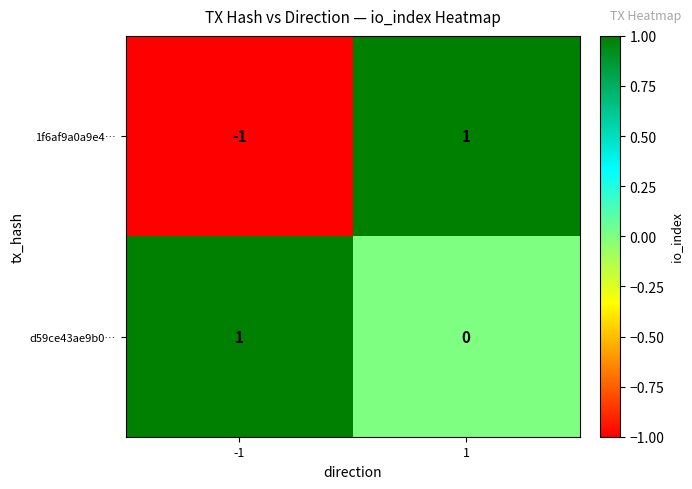

The 1f6af9a0a9e4… series shows -1 at -1. True or false?

True